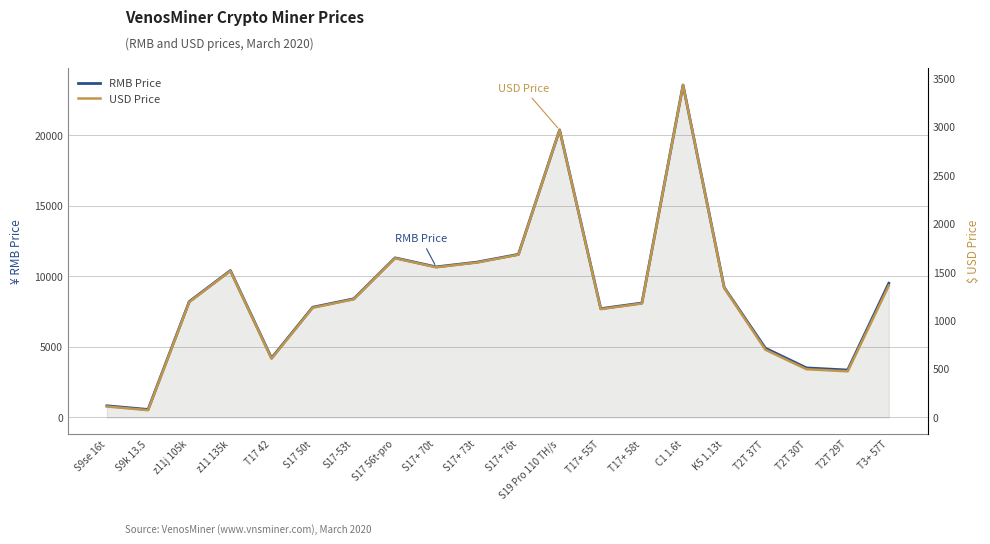

Which category has the highest value in the USD Price series?

C1 1.6t